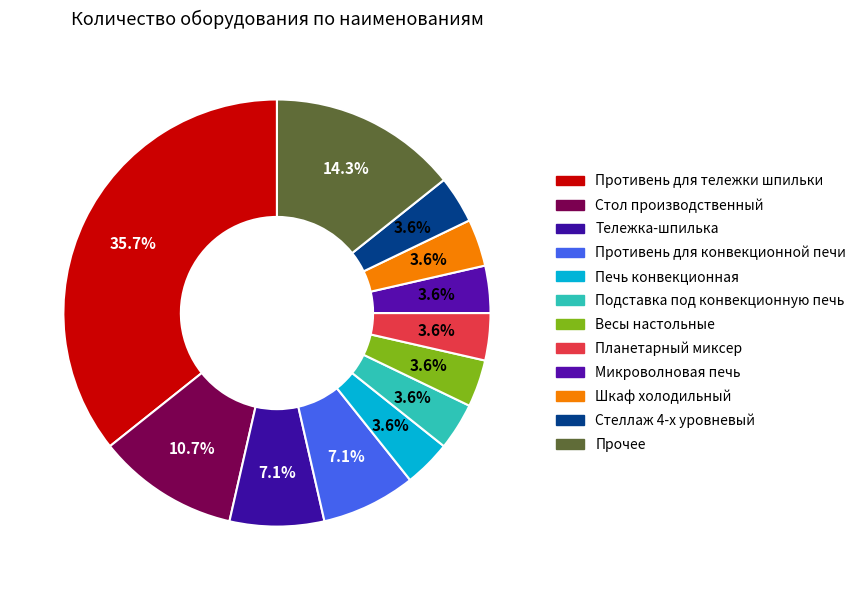

How many segments does this pie chart have?

12